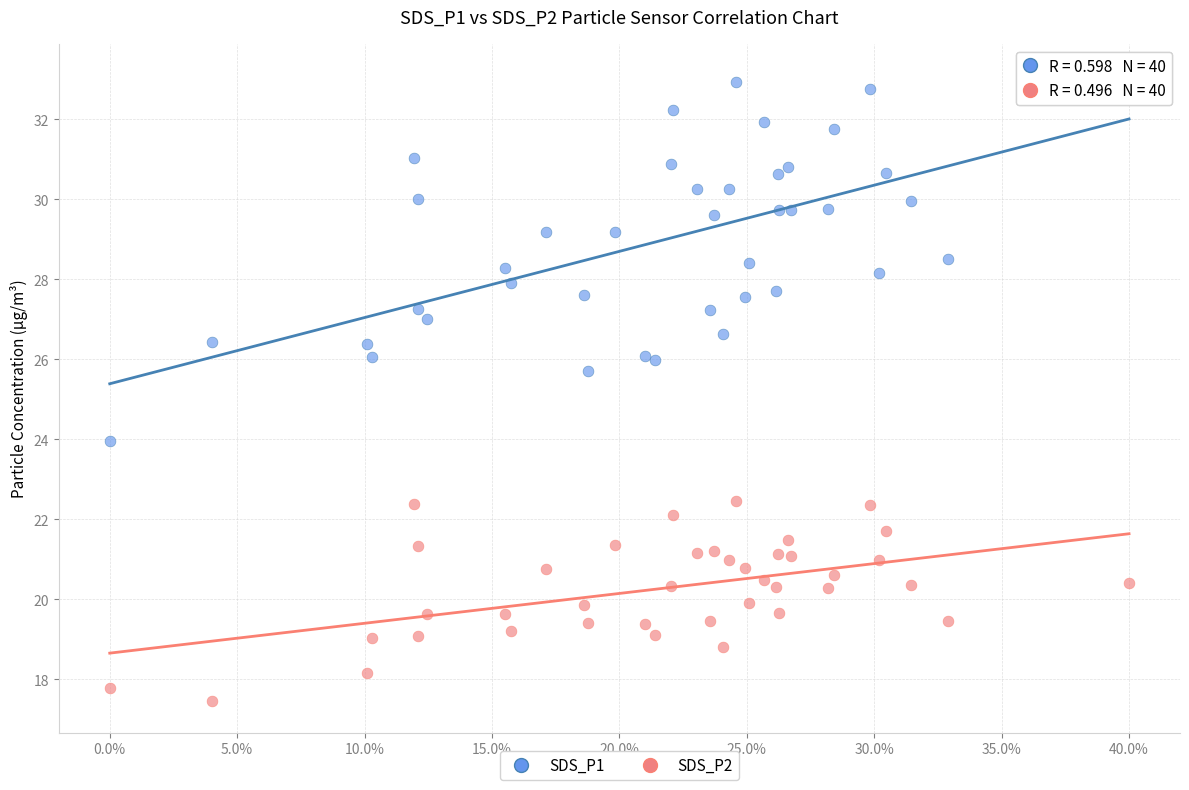

Which series contains the lowest Y value?

SDS_P2